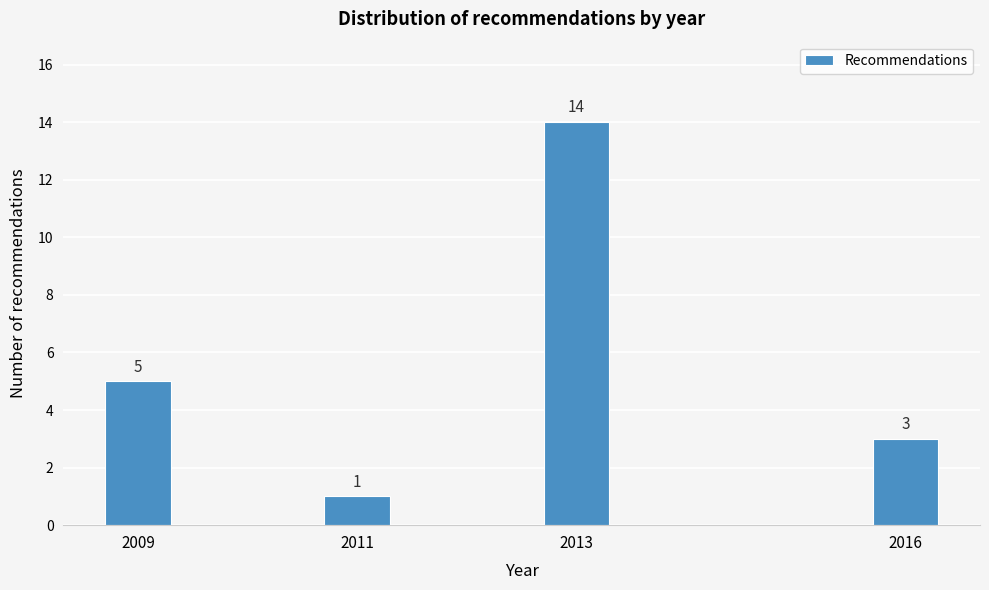

Reading right to left, transcribe all the data shown in this chart.

2016=3	2013=14	2011=1	2009=5